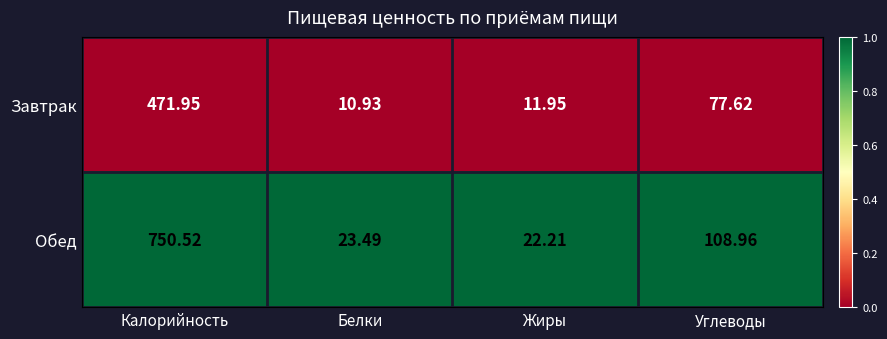

What is the maximum value shown in the chart?

750.5